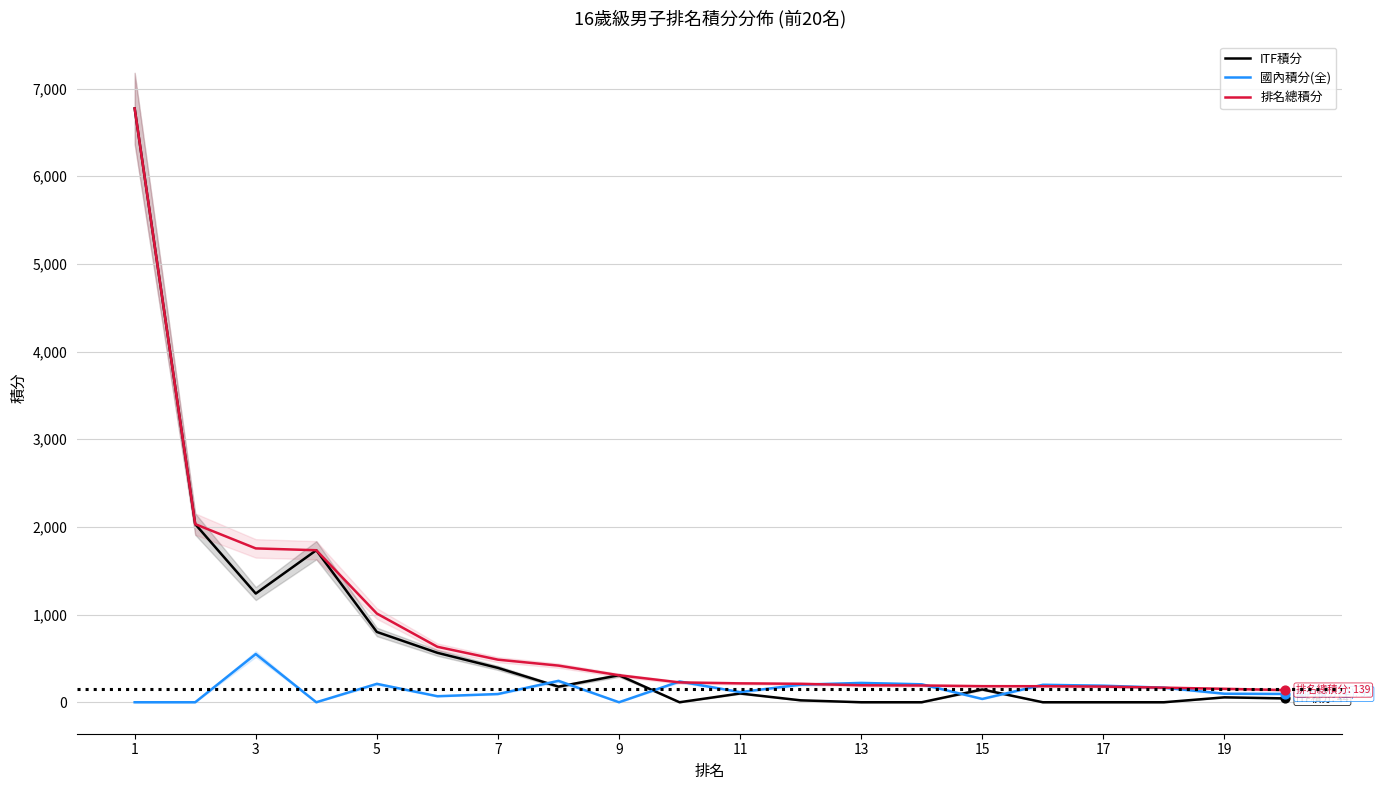

Which series has the widest spread of Y values?

ITF積分